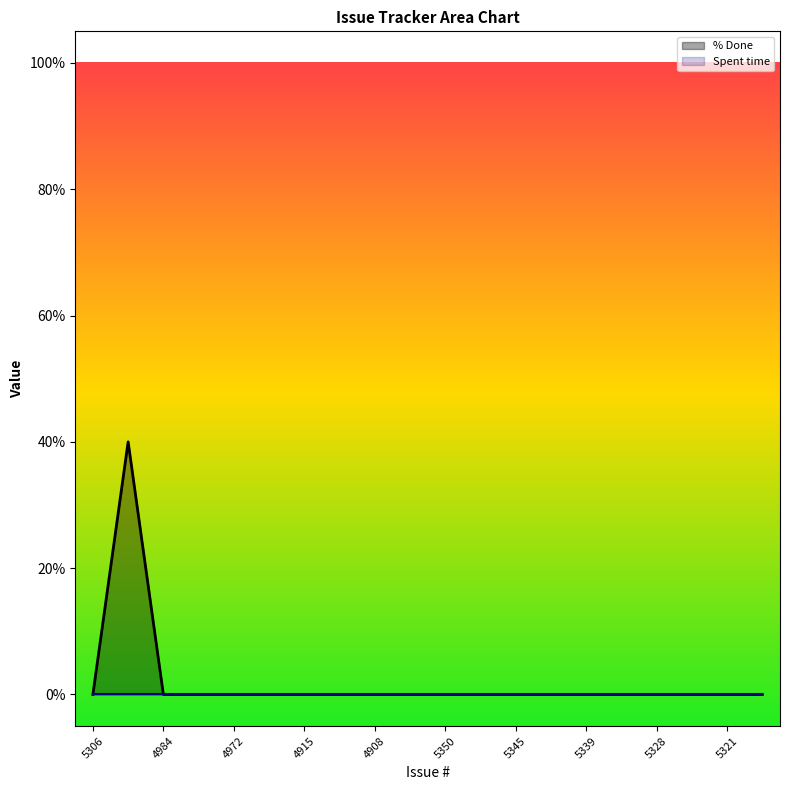

Rank the series by their maximum value, from highest to lowest.

% Done, Spent time